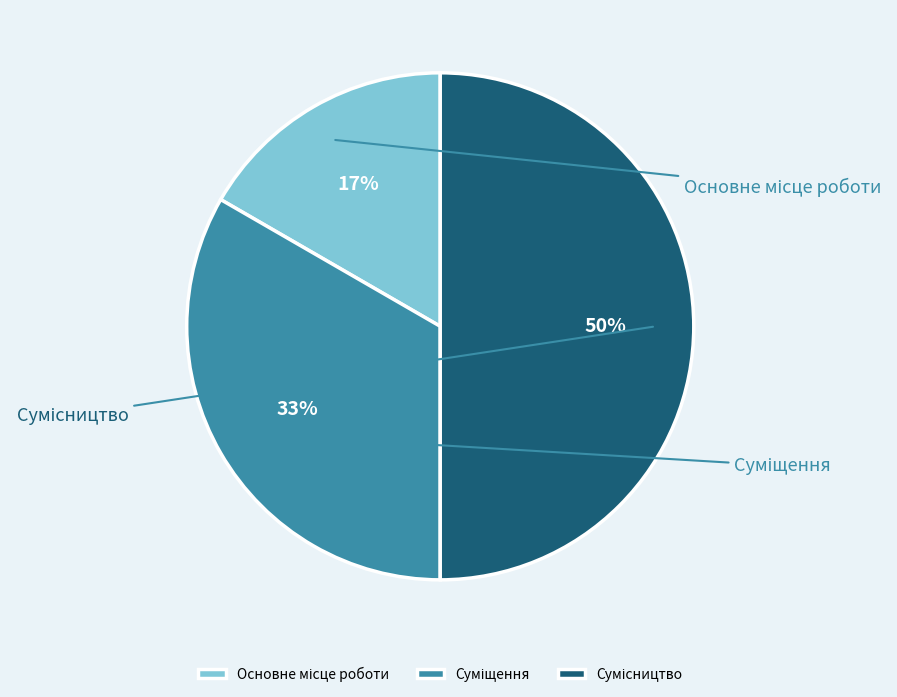

How many segments does this pie chart have?

3